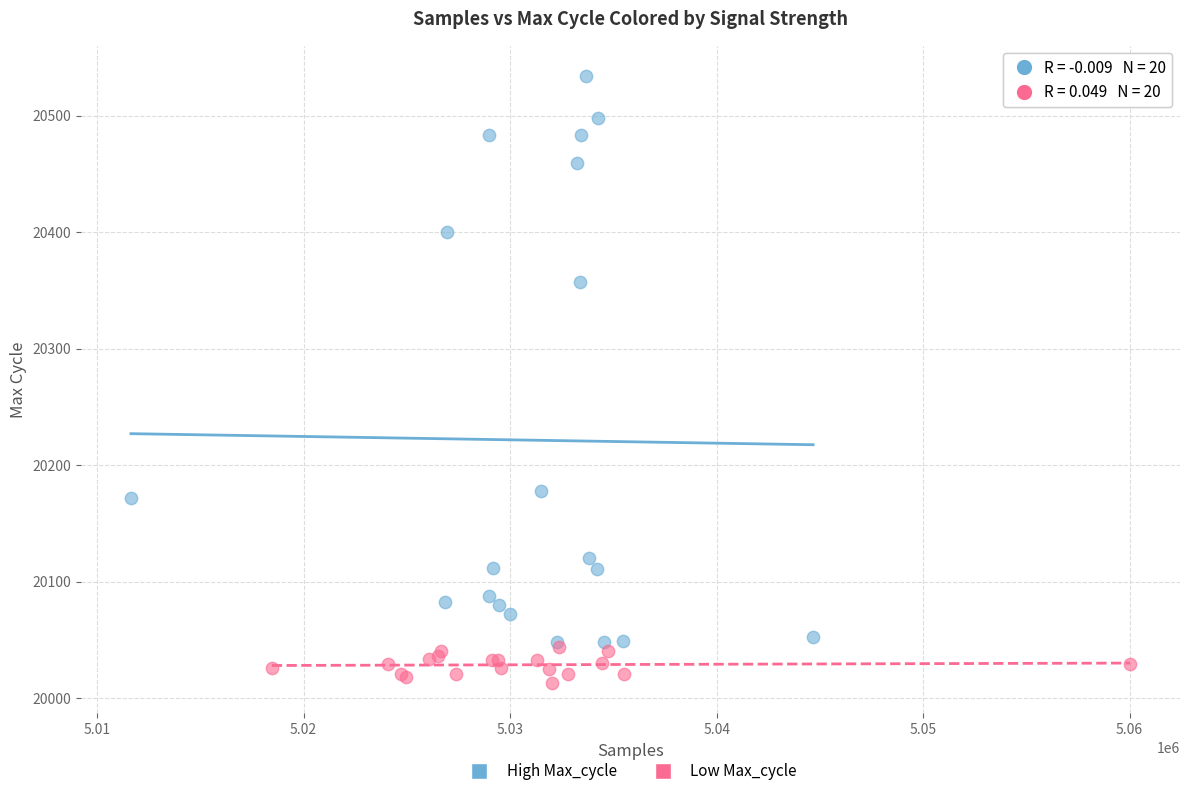

Which series contains the highest Y value?

High Max_cycle